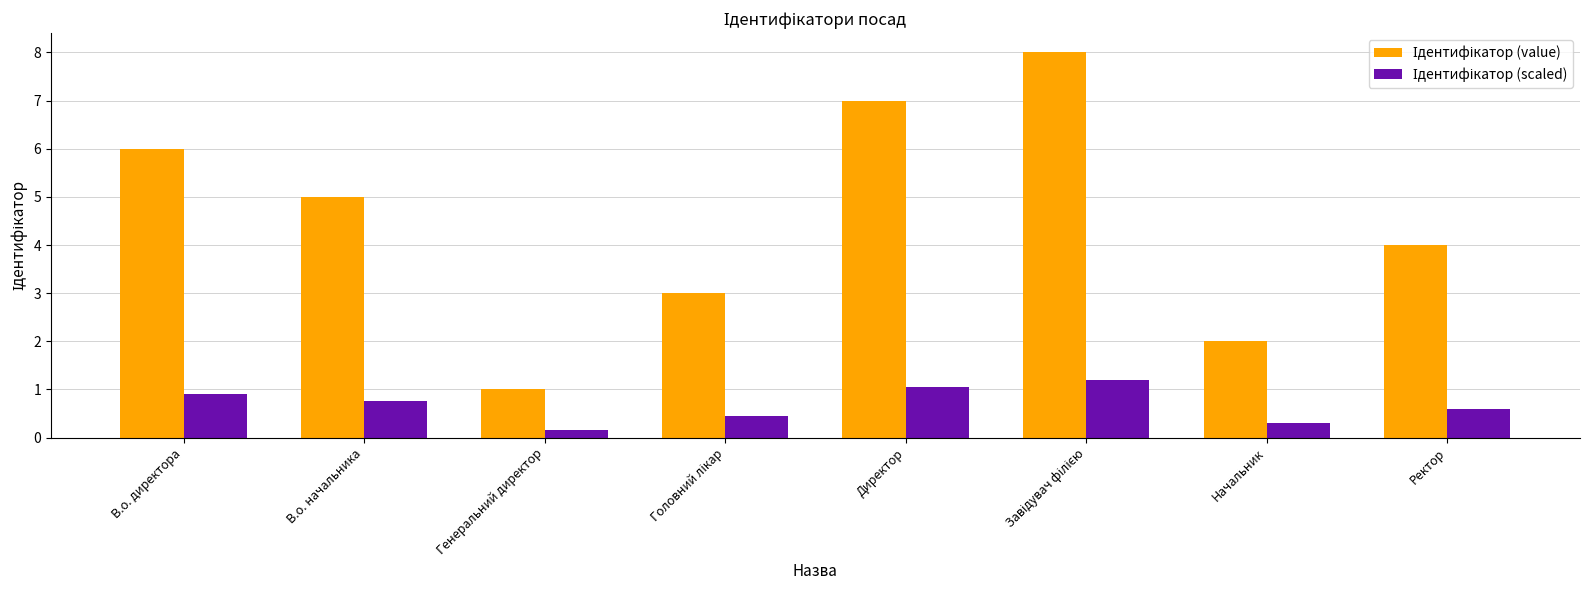

What is the total value across all series at Ректор?

4.6